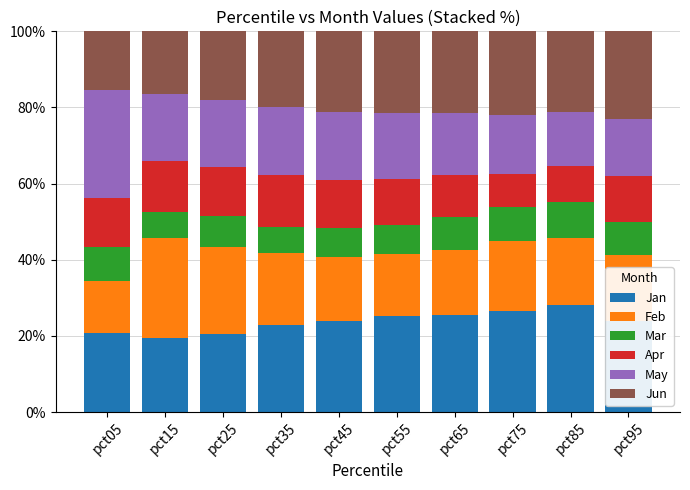

What are all the series names shown in the legend?

Jan, Feb, Mar, Apr, May, Jun